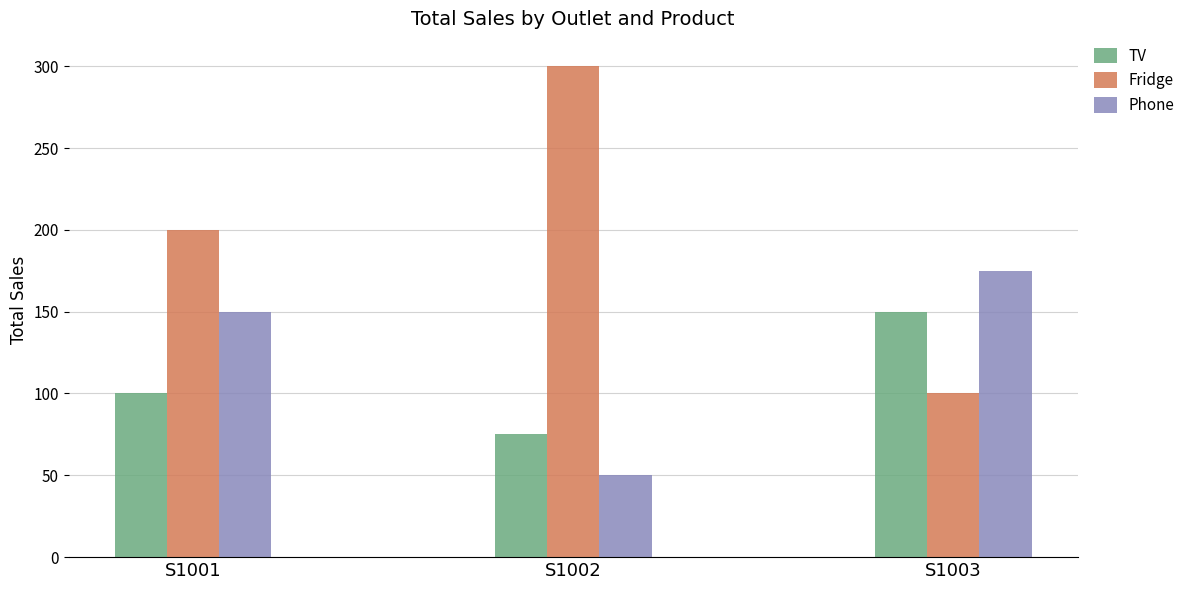

What are all the series names shown in the legend?

TV, Fridge, Phone